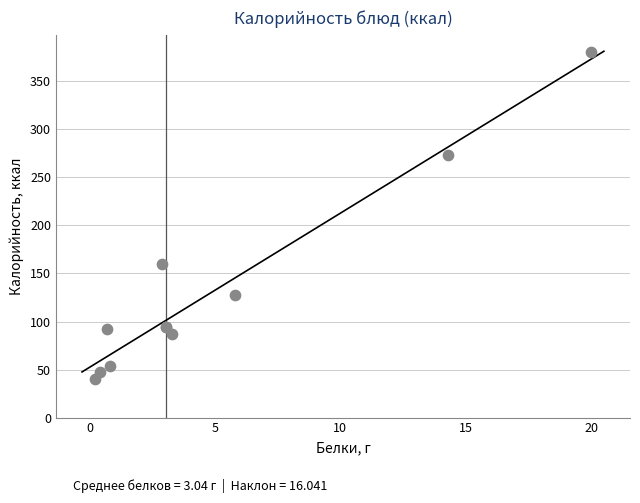

What Y value in the scatter plot is closest to 210?

160